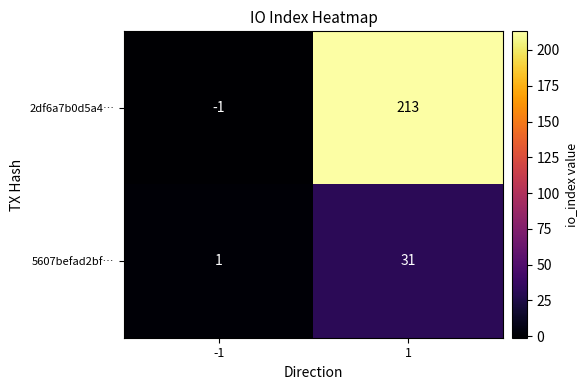

At -1, list the series in order from largest to smallest.

5607befad2bf…, 2df6a7b0d5a4…